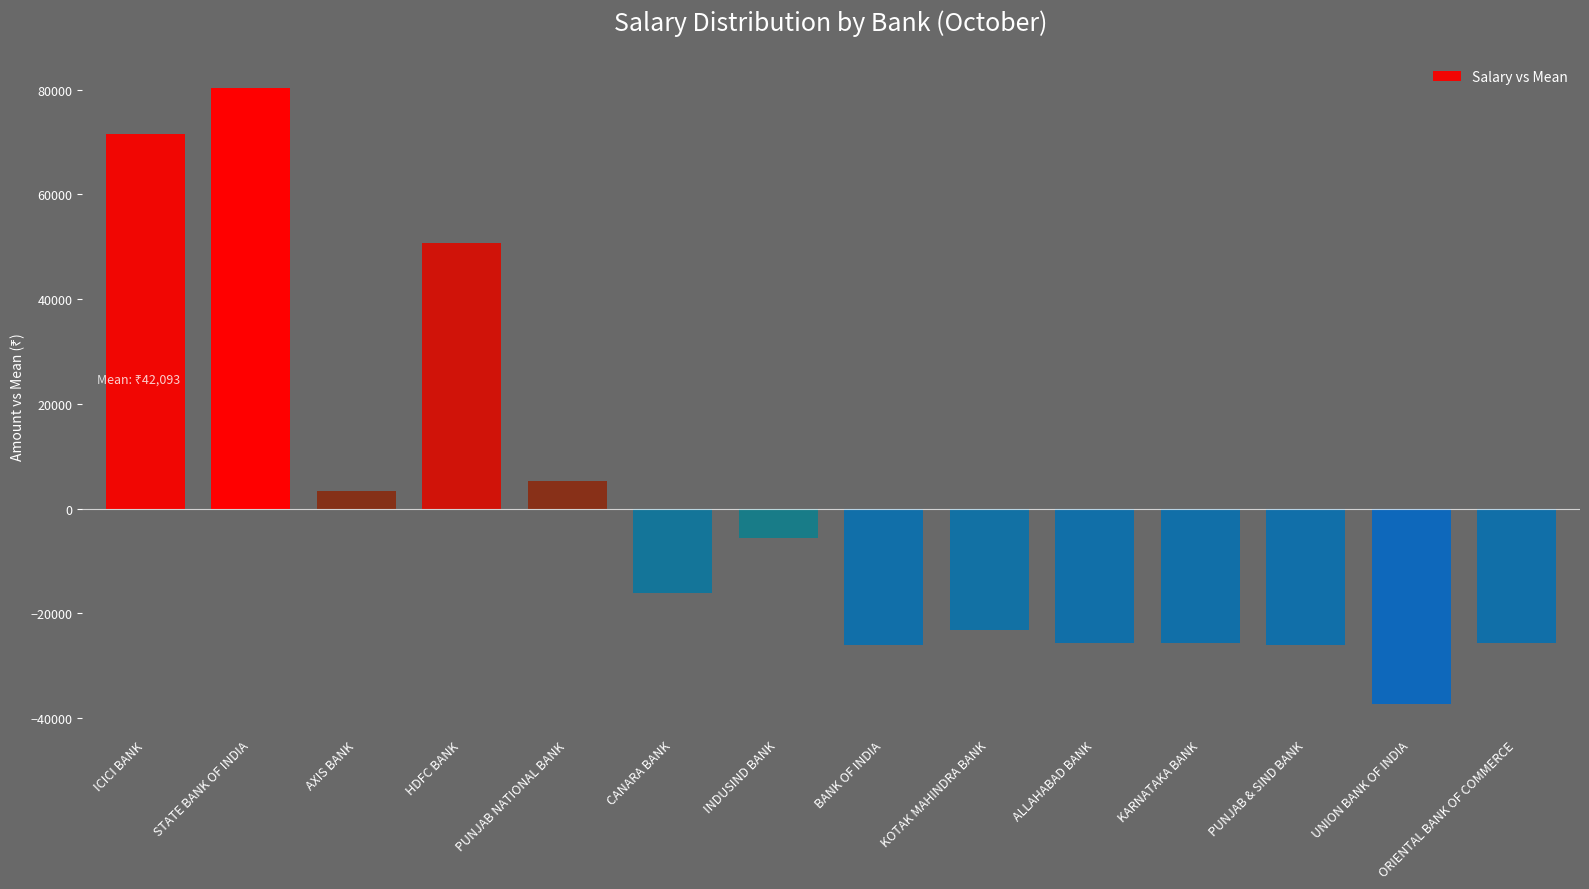

Which label corresponds to the smallest value in the chart?

UNION BANK OF INDIA